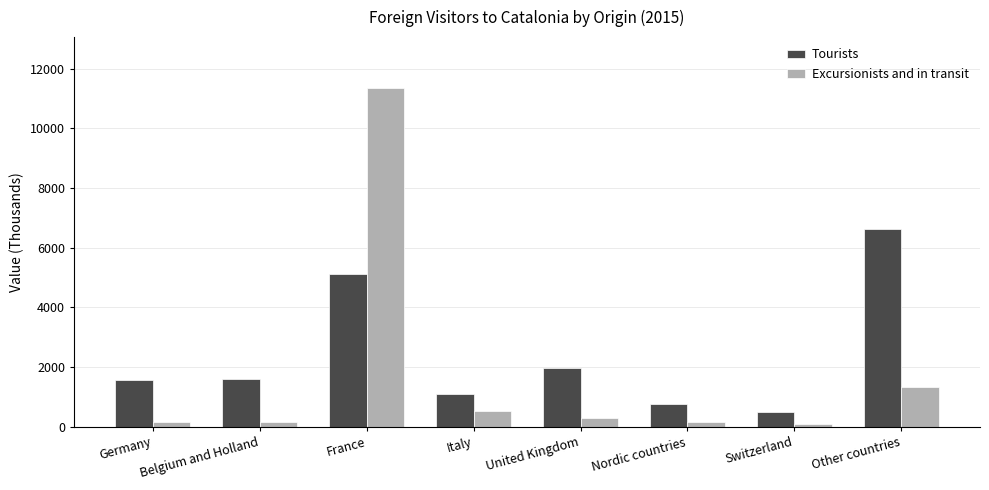

Which series has the largest total across all categories?

Tourists